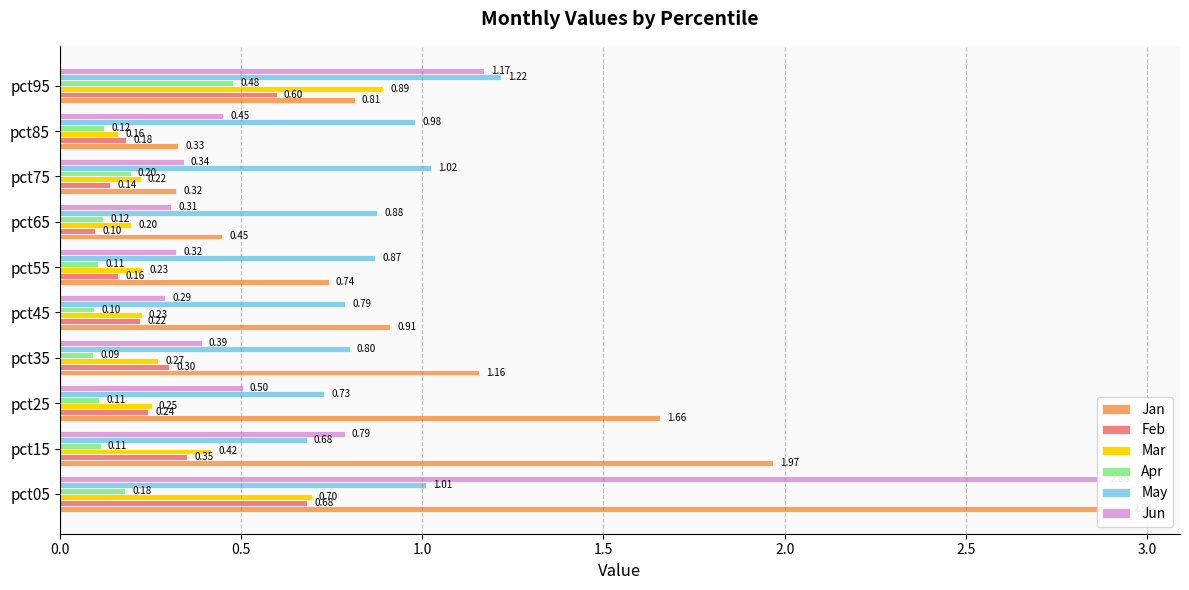

Is the value of Jan at pct95 greater than the value of May at pct35?

Yes